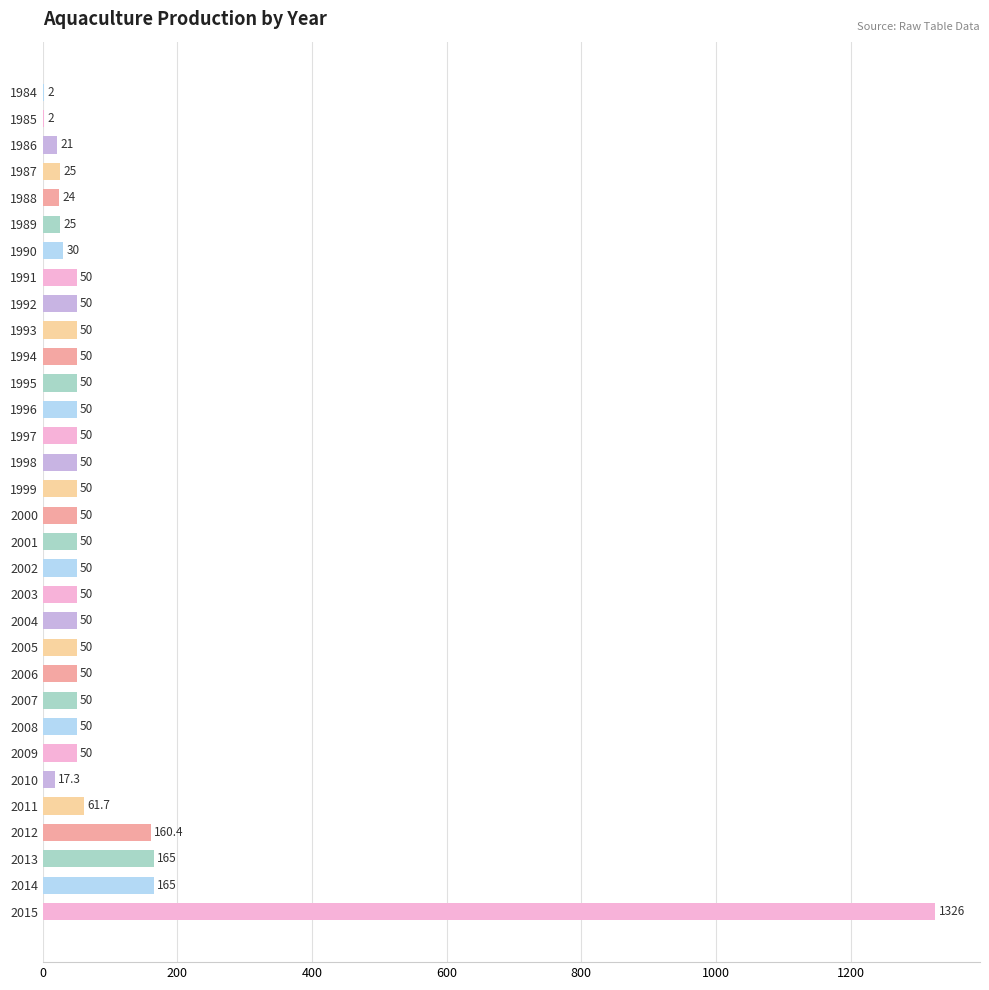

Read the value at 2009.

50.0